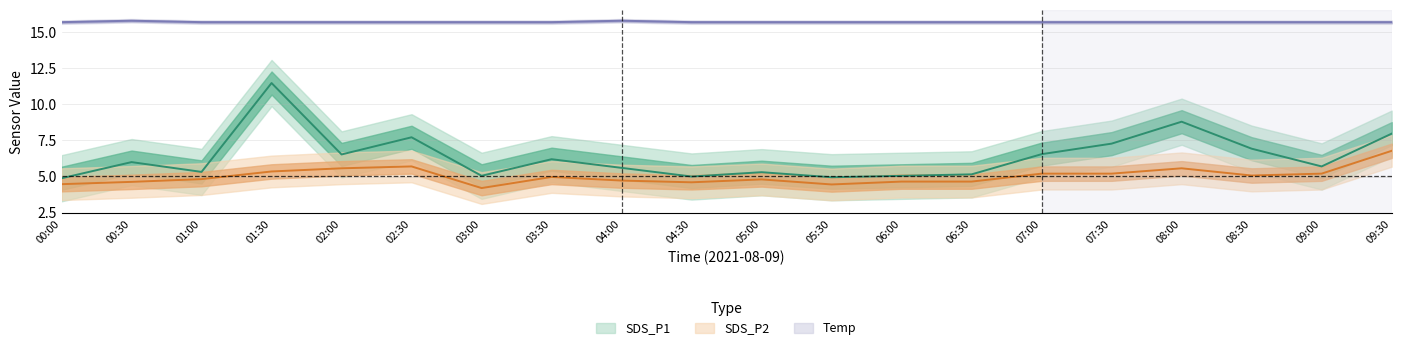

What is the total value across all series at 05:00?

25.8